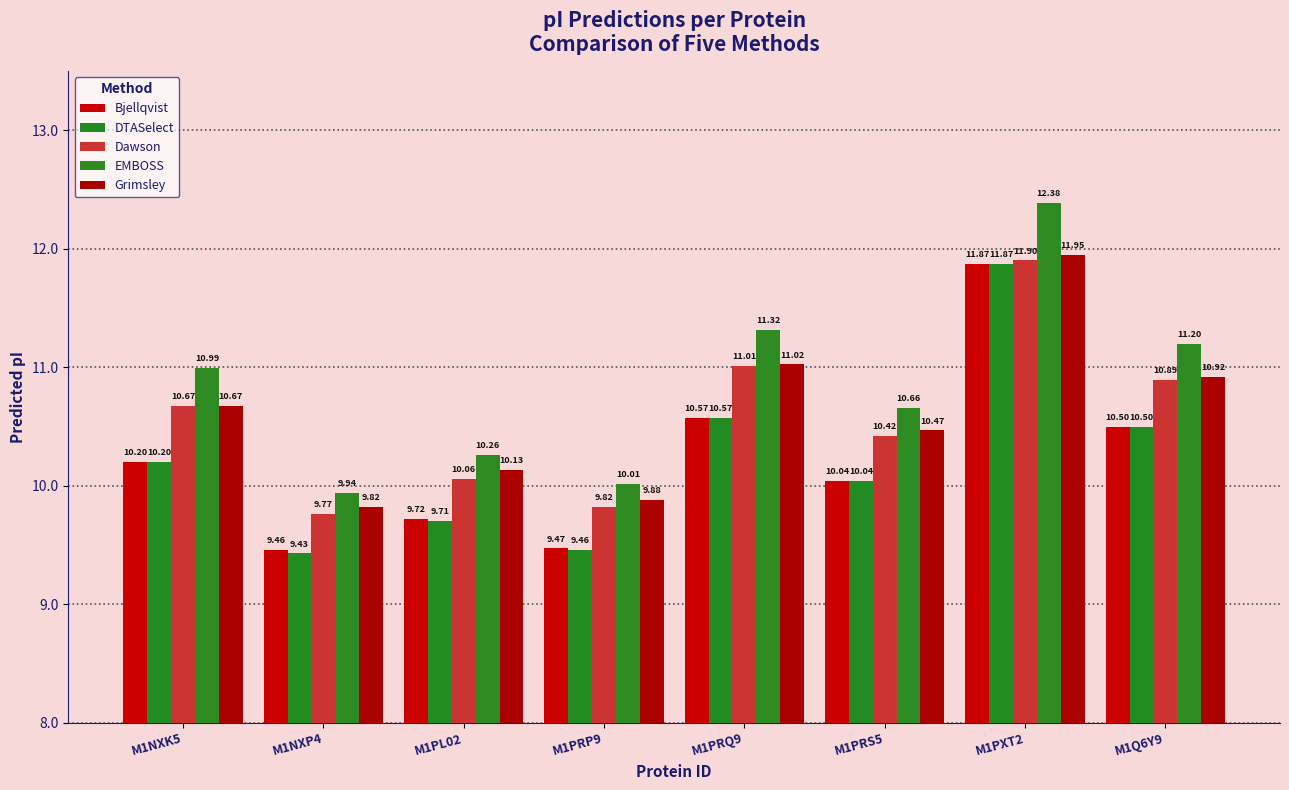

Reading left to right, list all the values displayed in this chart.

Bjellqvist: 10.2	9.5	9.7	9.5	10.6	10.0	11.9	10.5
DTASelect: 10.2	9.4	9.7	9.5	10.6	10.0	11.9	10.5
Dawson: 10.7	9.8	10.1	9.8	11.0	10.4	11.9	10.9
EMBOSS: 11.0	9.9	10.3	10.0	11.3	10.7	12.4	11.2
Grimsley: 10.7	9.8	10.1	9.9	11.0	10.5	11.9	10.9